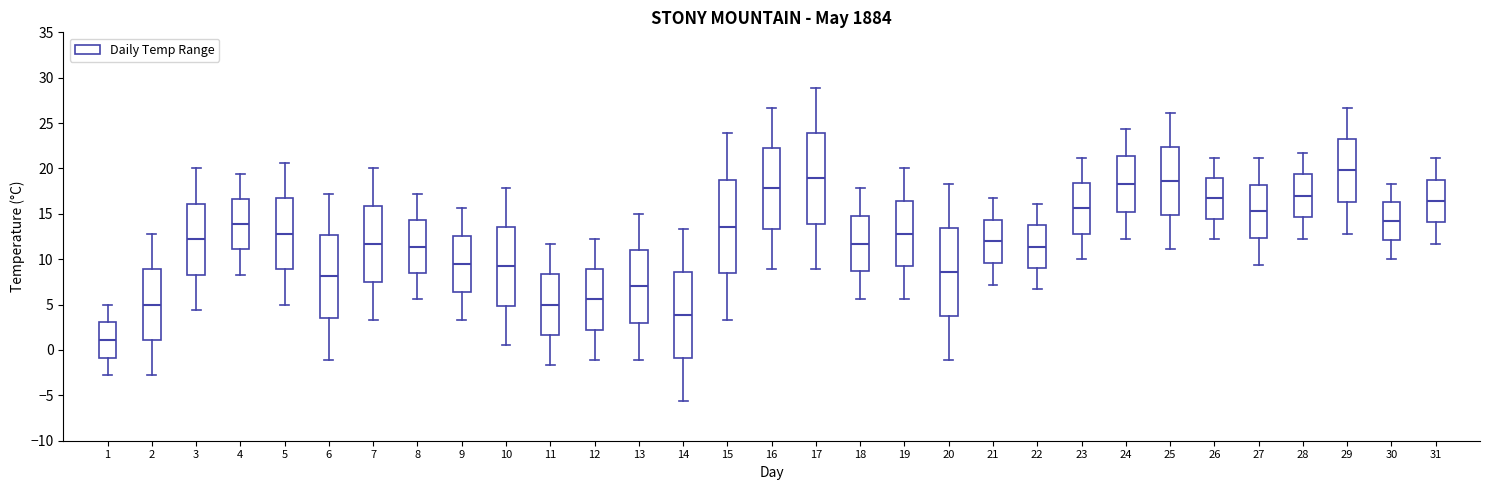

Reading left to right, read every box against the y-axis: the position of its median line, the range the box covers, and the ends of its whiskers. The values are not printed on the chart, so give them approximately, as read against the axis.

1: median 1.0, box -1.0 to 3.0, whiskers -3.0 to 5.0
2: median 5.0, box 1.0 to 9.0, whiskers -3.0 to 13.0
3: median 12.0, box 8.5 to 16.0, whiskers 4.5 to 20.0
4: median 14.0, box 11.0 to 16.5, whiskers 8.5 to 19.5
5: median 13.0, box 9.0 to 16.5, whiskers 5.0 to 20.5
6: median 8.0, box 3.5 to 12.5, whiskers -1.0 to 17.0
7: median 11.5, box 7.5 to 16.0, whiskers 3.5 to 20.0
8: median 11.5, box 8.5 to 14.5, whiskers 5.5 to 17.0
9: median 9.5, box 6.5 to 12.5, whiskers 3.5 to 15.5
10: median 9.0, box 5.0 to 13.5, whiskers 0.5 to 18.0
11: median 5.0, box 1.5 to 8.5, whiskers -1.5 to 11.5
12: median 5.5, box 2.5 to 9.0, whiskers -1.0 to 12.0
13: median 7.0, box 3.0 to 11.0, whiskers -1.0 to 15.0
14: median 4.0, box -1.0 to 8.5, whiskers -5.5 to 13.5
15: median 13.5, box 8.5 to 19.0, whiskers 3.5 to 24.0
16: median 18.0, box 13.5 to 22.5, whiskers 9.0 to 26.5
17: median 19.0, box 14.0 to 24.0, whiskers 9.0 to 29.0
18: median 11.5, box 8.5 to 15.0, whiskers 5.5 to 18.0
19: median 13.0, box 9.0 to 16.5, whiskers 5.5 to 20.0
20: median 8.5, box 4.0 to 13.5, whiskers -1.0 to 18.5
21: median 12.0, box 9.5 to 14.5, whiskers 7.0 to 16.5
22: median 11.5, box 9.0 to 14.0, whiskers 6.5 to 16.0
23: median 15.5, box 13.0 to 18.5, whiskers 10.0 to 21.0
24: median 18.5, box 15.5 to 21.5, whiskers 12.0 to 24.5
25: median 18.5, box 15.0 to 22.5, whiskers 11.0 to 26.0
26: median 16.5, box 14.5 to 19.0, whiskers 12.0 to 21.0
27: median 15.5, box 12.5 to 18.0, whiskers 9.5 to 21.0
28: median 17.0, box 14.5 to 19.5, whiskers 12.0 to 21.5
29: median 20.0, box 16.5 to 23.5, whiskers 13.0 to 26.5
30: median 14.0, box 12.0 to 16.5, whiskers 10.0 to 18.5
31: median 16.5, box 14.0 to 19.0, whiskers 11.5 to 21.0